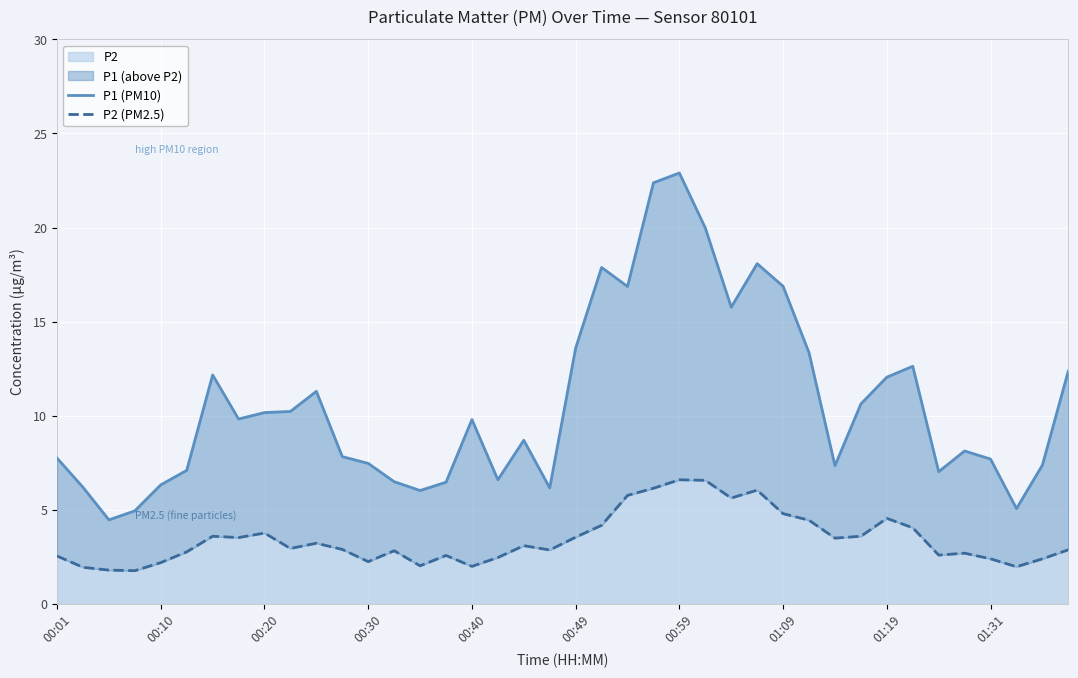

What is the difference between the highest and lowest values at 13?

3.7